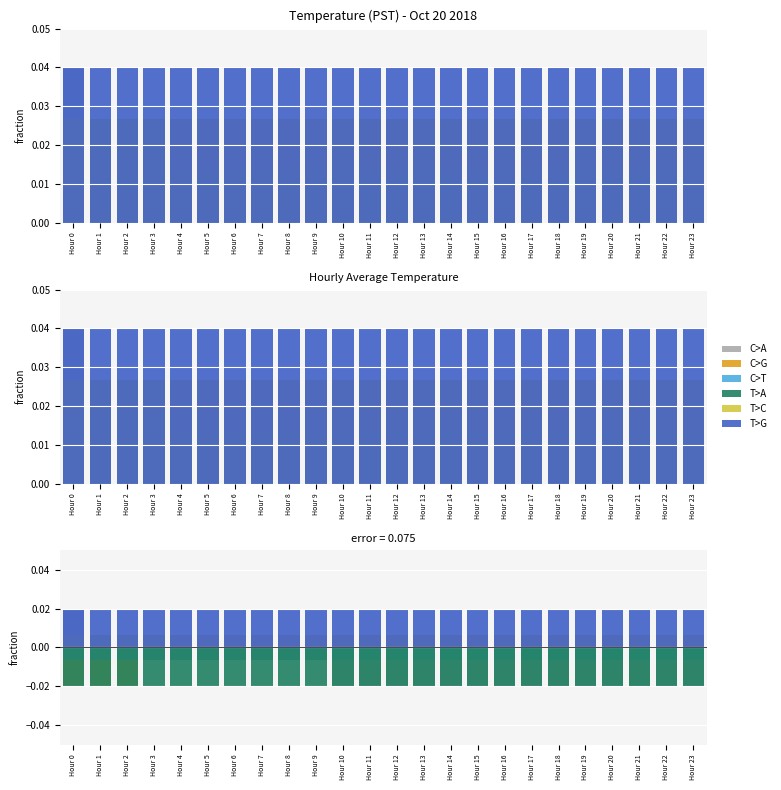

Which series has the largest range (max minus min)?

C>A